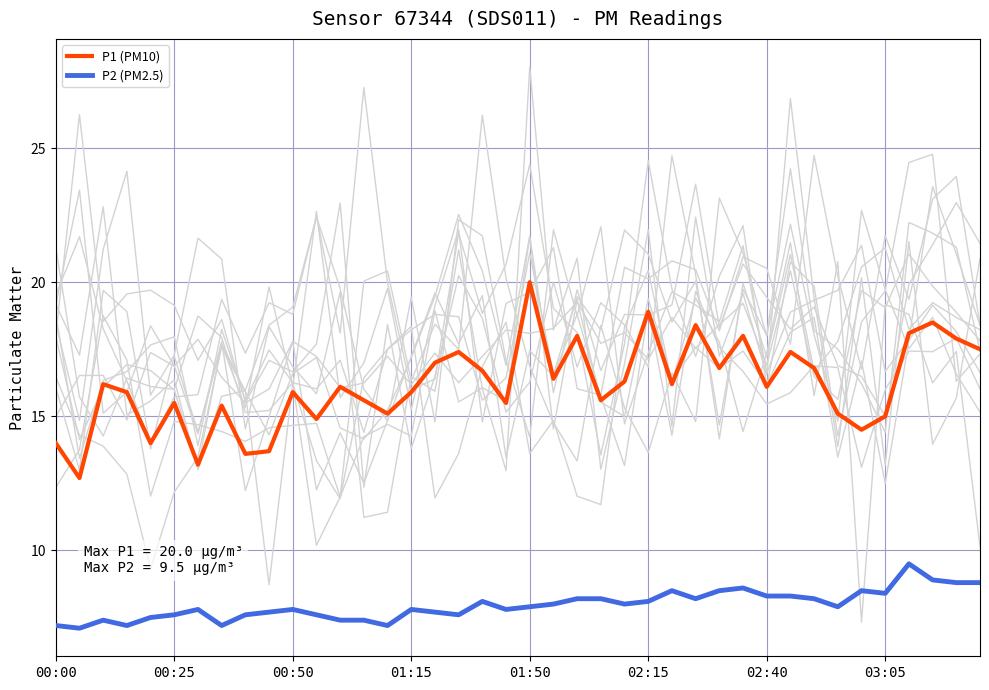

True or false: P2 (PM2.5) and P1 (PM10) intersect in this chart.

False